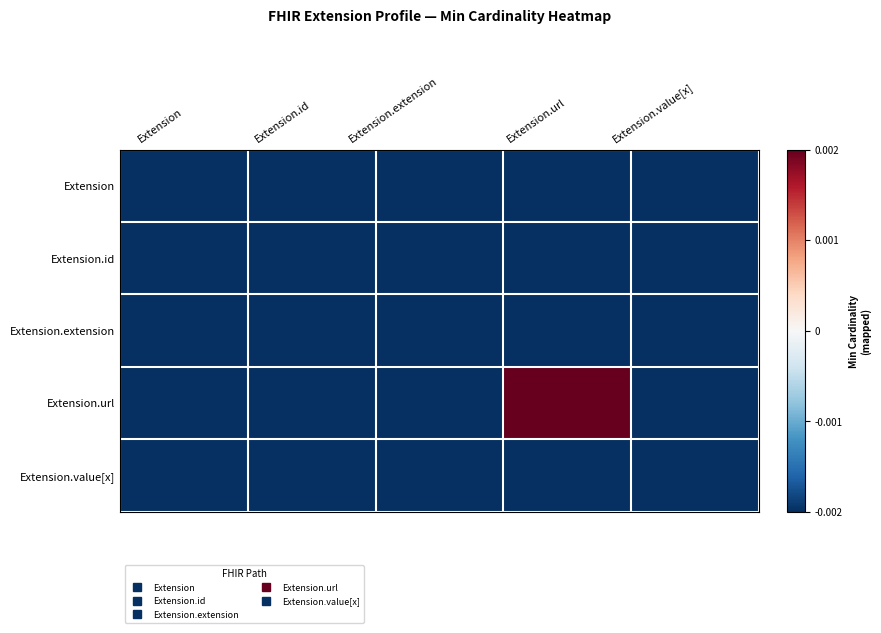

Reading left to right, extract all data points from this chart.

Extension: Extension=-0.0	Extension.id=-0.0	Extension.extension=-0.0	Extension.url=-0.0	Extension.value[x]=-0.0
Extension.id: Extension=-0.0	Extension.id=-0.0	Extension.extension=-0.0	Extension.url=-0.0	Extension.value[x]=-0.0
Extension.extension: Extension=-0.0	Extension.id=-0.0	Extension.extension=-0.0	Extension.url=-0.0	Extension.value[x]=-0.0
Extension.url: Extension=-0.0	Extension.id=-0.0	Extension.extension=-0.0	Extension.url=0.0	Extension.value[x]=-0.0
Extension.value[x]: Extension=-0.0	Extension.id=-0.0	Extension.extension=-0.0	Extension.url=-0.0	Extension.value[x]=-0.0